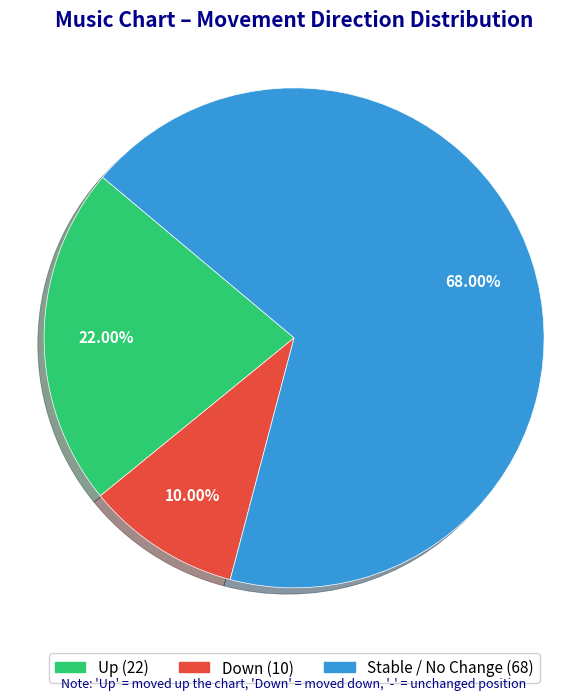

Is there any slice that represents more than half of the pie?

Yes